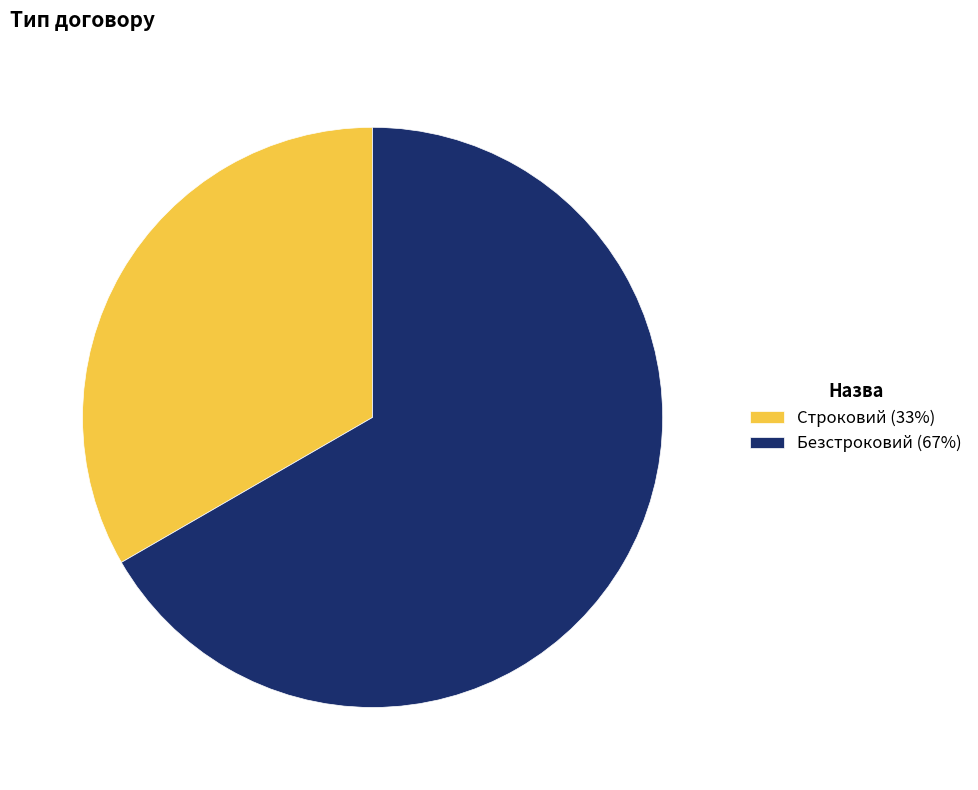

Combined, do Безстроковий and Строковий account for over 50%?

Yes